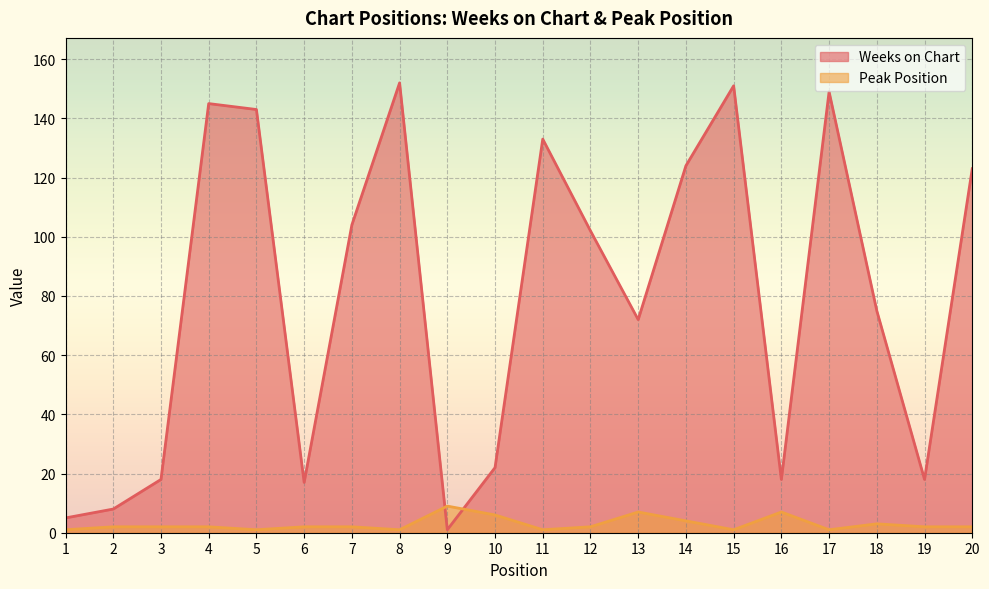

What is the sum of all Weeks on Chart values?

1580